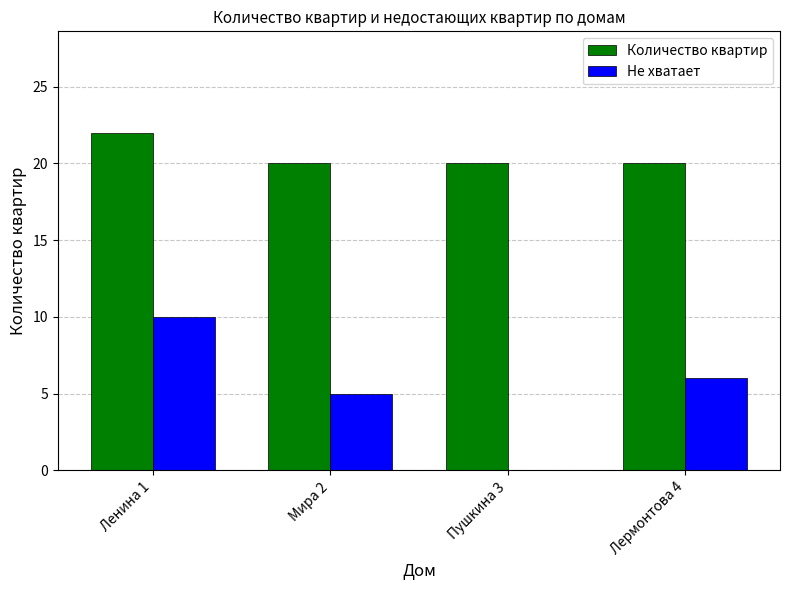

At which category does the chart reach its peak across all series?

Ленина 1